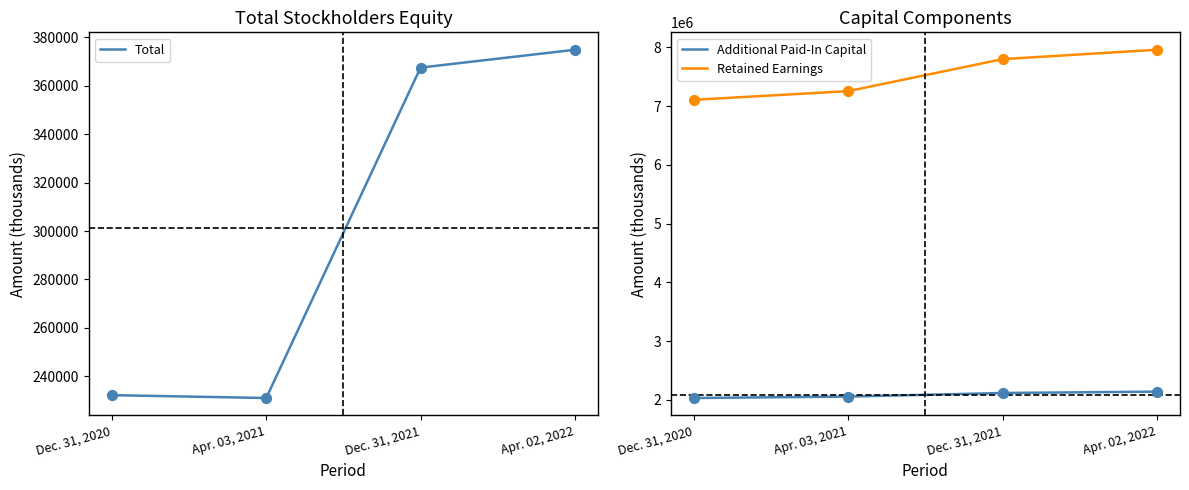

At which category is the sum across all series the highest?

Apr. 02, 2022